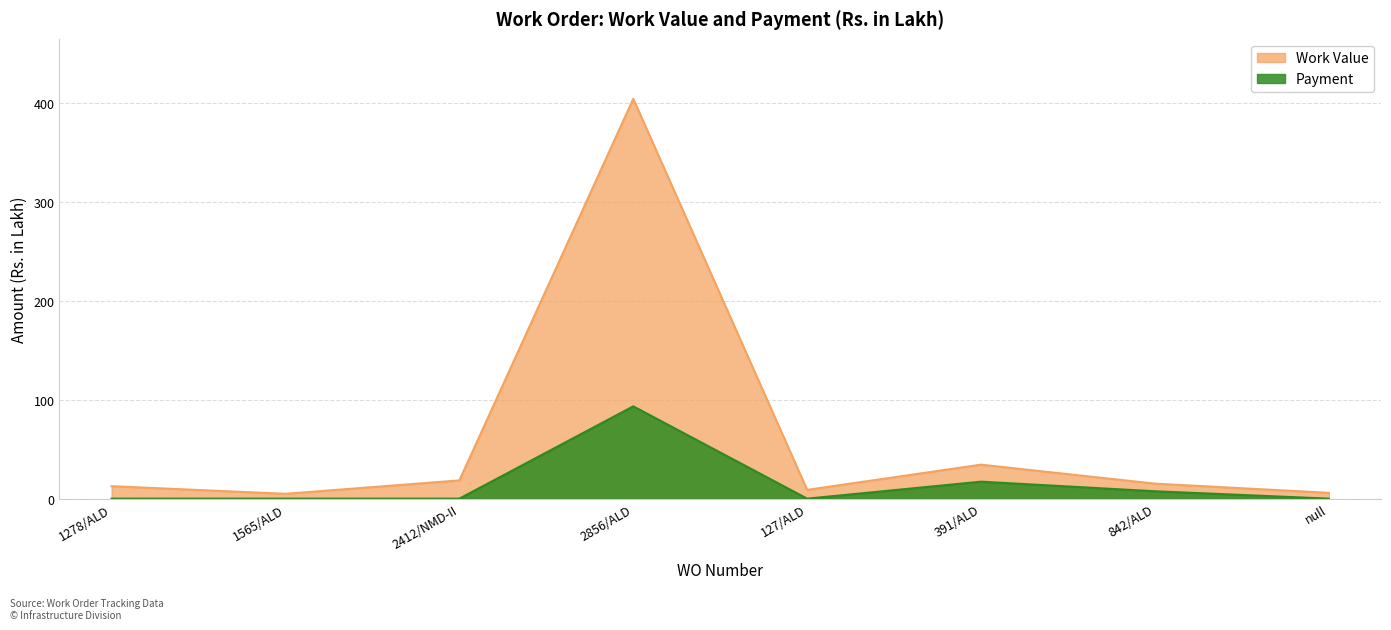

True or false: Payment has a value of 93.2 at 2856/ALD.

True